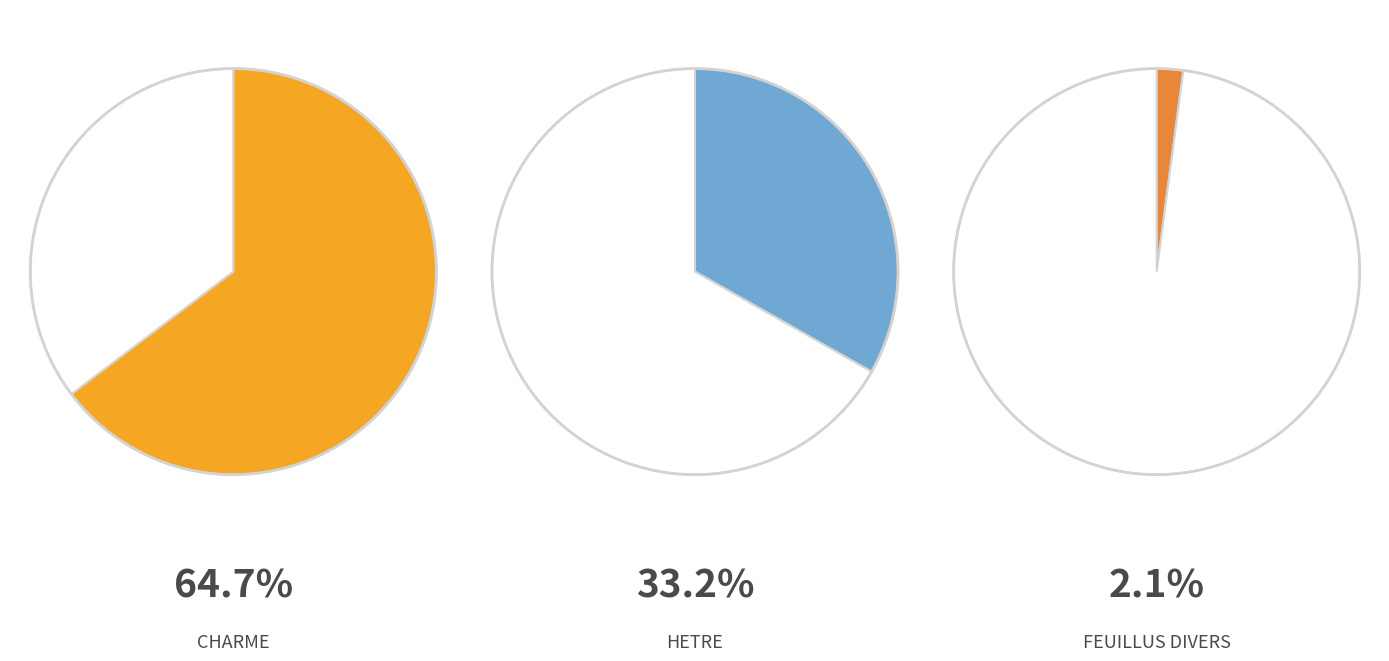

True or false: CHARME accounts for 73% of the total.

False